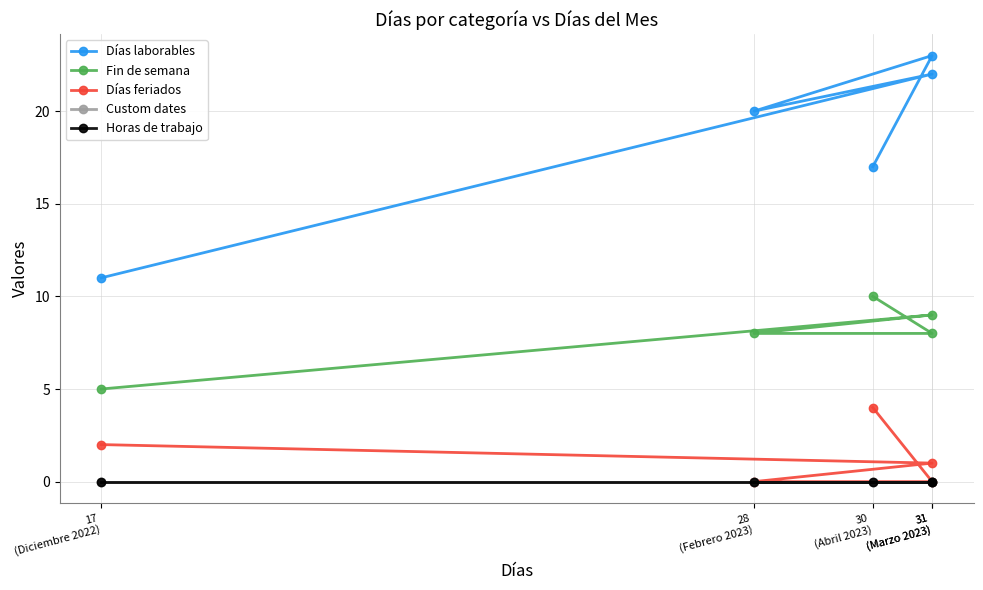

Which series has the largest range (max minus min)?

Días laborables